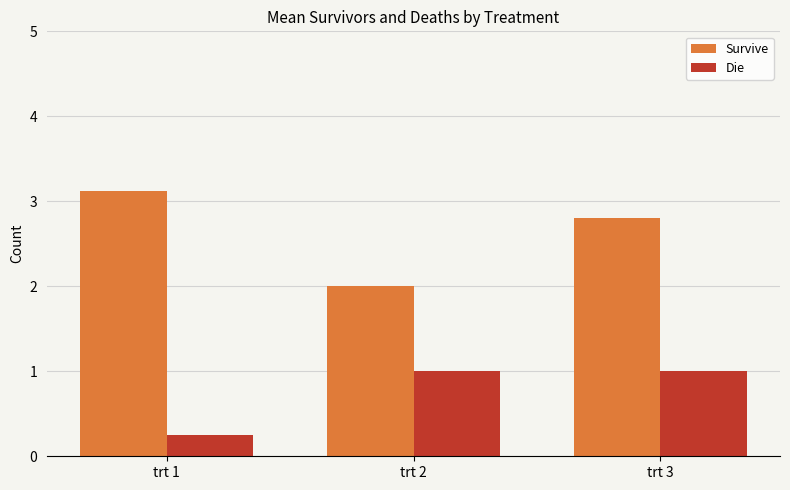

The Die series shows 1.0 at trt 3. True or false?

True